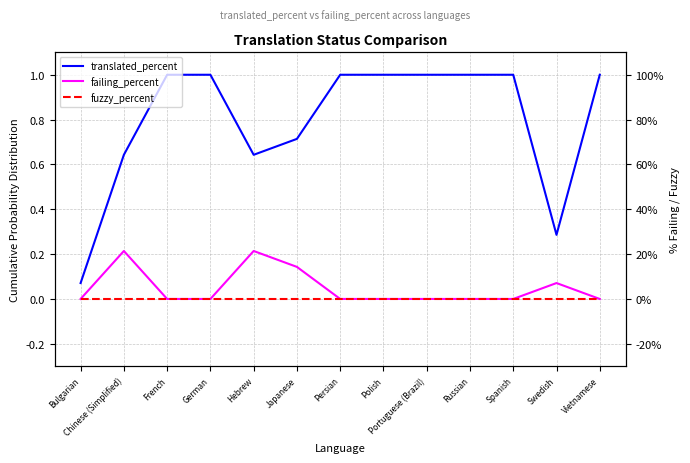

At how many categories does at least one series exceed 40?

11